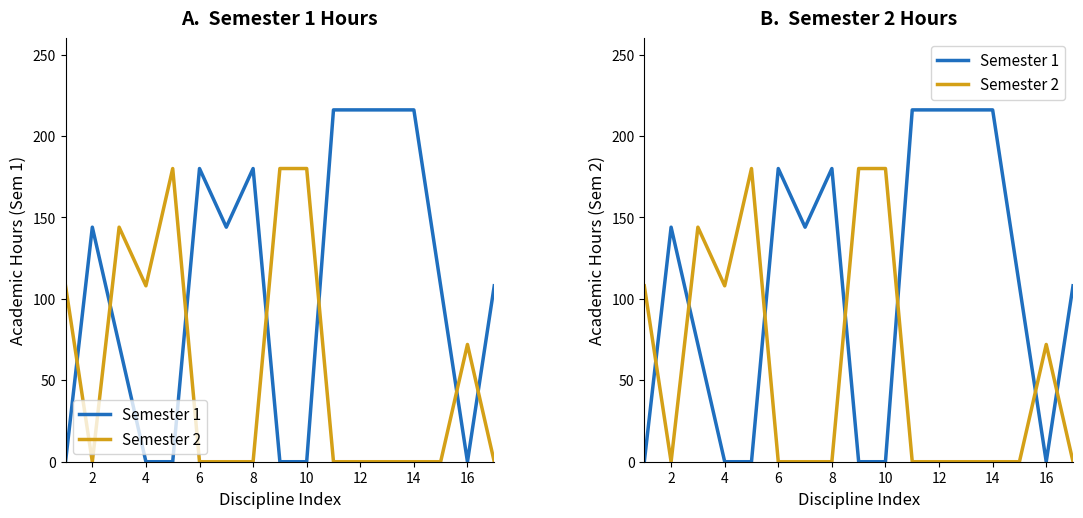

At which category does Semester 2 reach its first local valley?

2